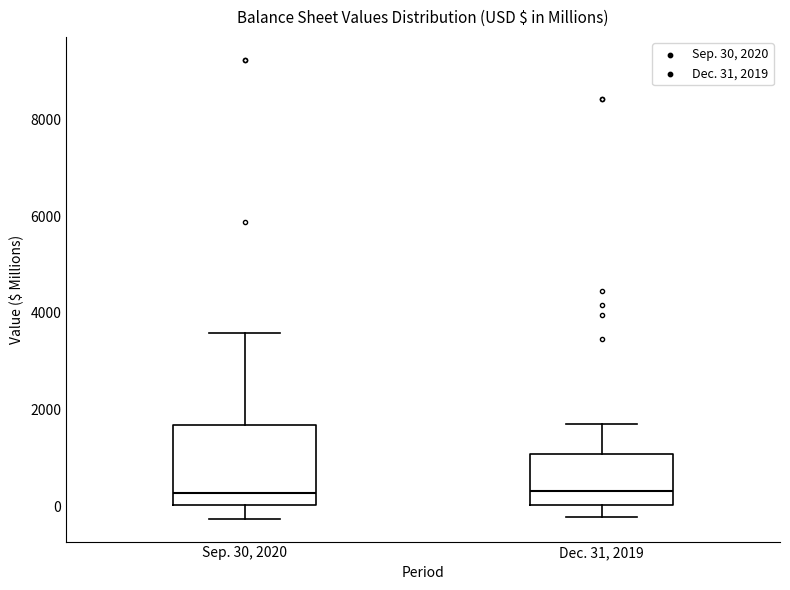

Reading left to right, read every box against the y-axis: the position of its median line, the range the box covers, and the ends of its whiskers. The values are not printed on the chart, so give them approximately, as read against the axis.

Sep. 30, 2020: median 200, box 0 to 1600, whiskers -200 to 3600
Dec. 31, 2019: median 400, box 0 to 1000, whiskers -200 to 1800